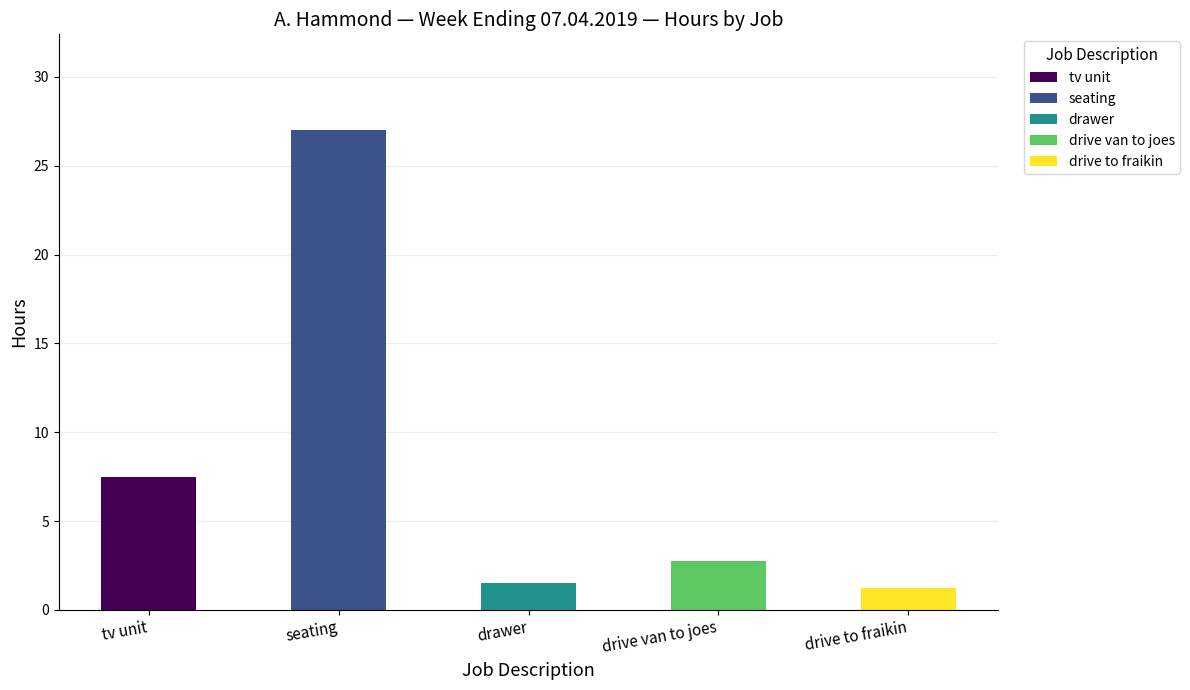

The Basic series shows 1.5 at drawer. True or false?

True